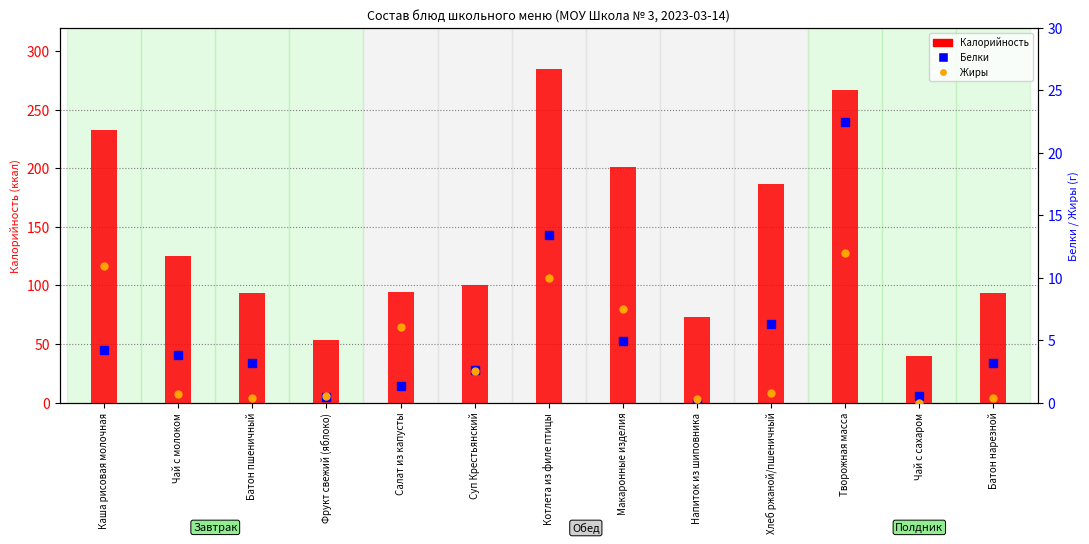

Reading left to right, transcribe all the data shown in this chart.

Калорийность: 232.9	125.1	93.5	53.3	94.1	100.8	285.0	201.0	72.8	187.0	267.0	40.0	93.5
Белки: 4.2	3.8	3.2	0.5	1.3	2.6	13.4	4.9	0.0	6.3	22.5	0.5	3.2
Жиры: 10.9	0.7	0.4	0.5	6.1	2.5	10.0	7.5	0.3	0.8	12.0	0.0	0.4